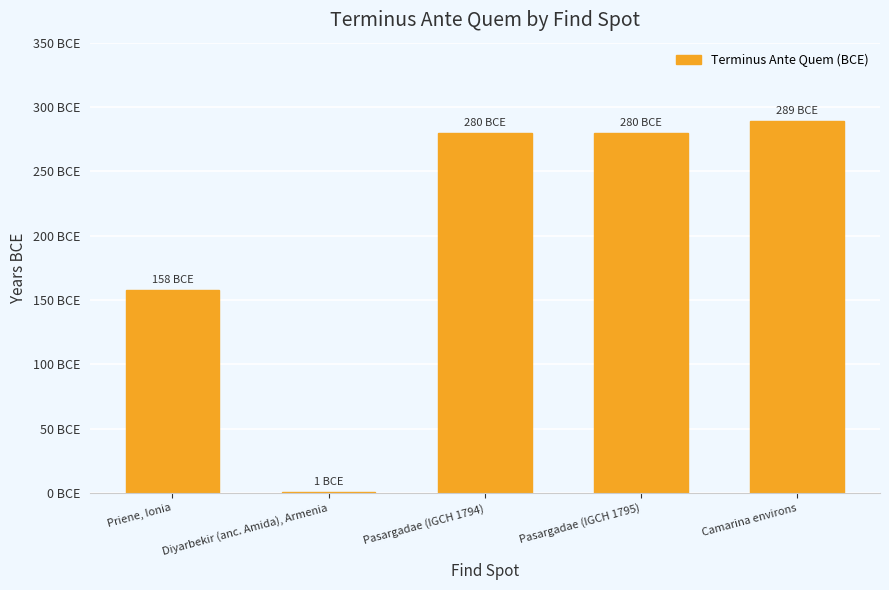

Are the bars horizontal?

No